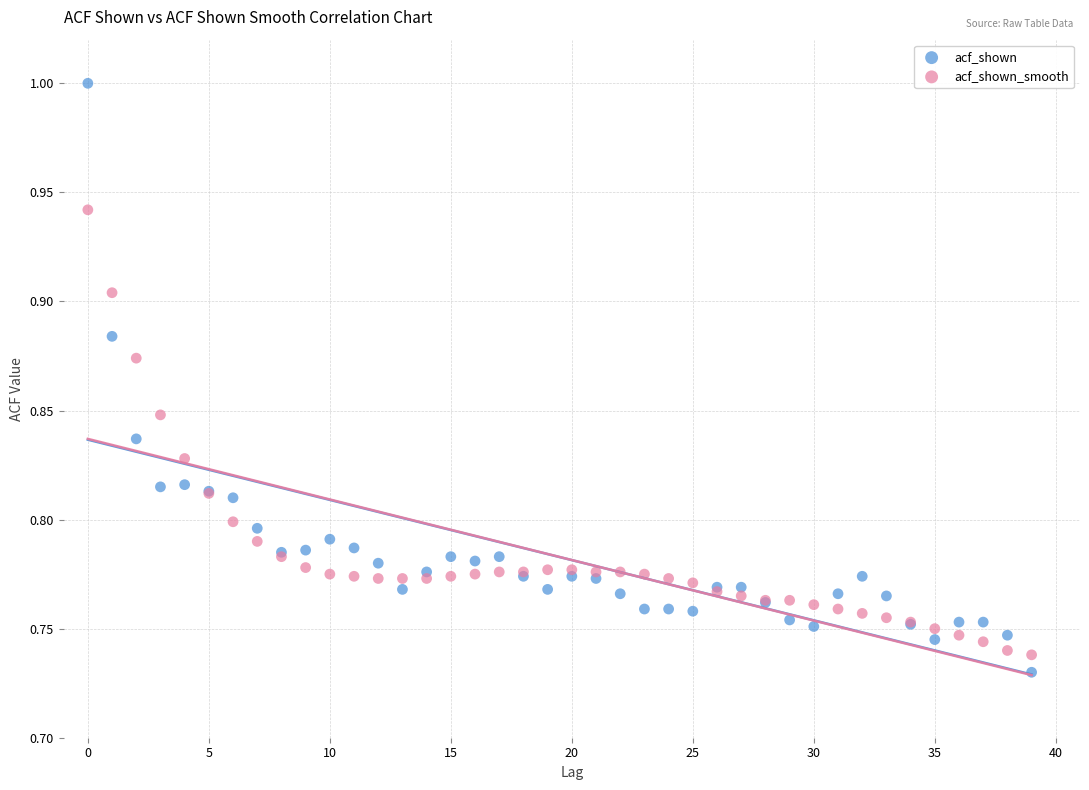

Which series reaches the maximum Y coordinate?

acf_shown